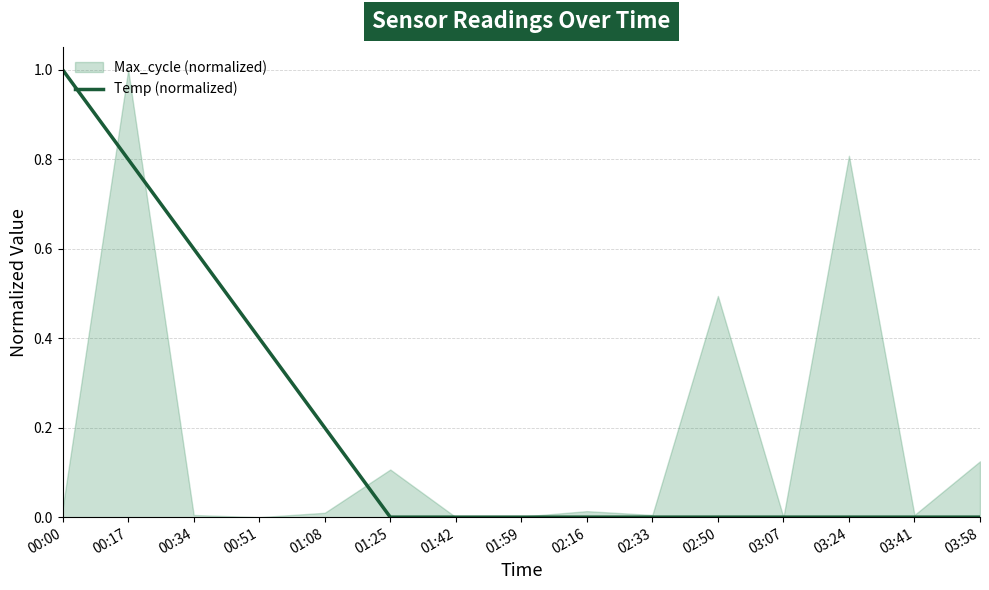

True or false: the data shows 0.6 at 01:59.

False